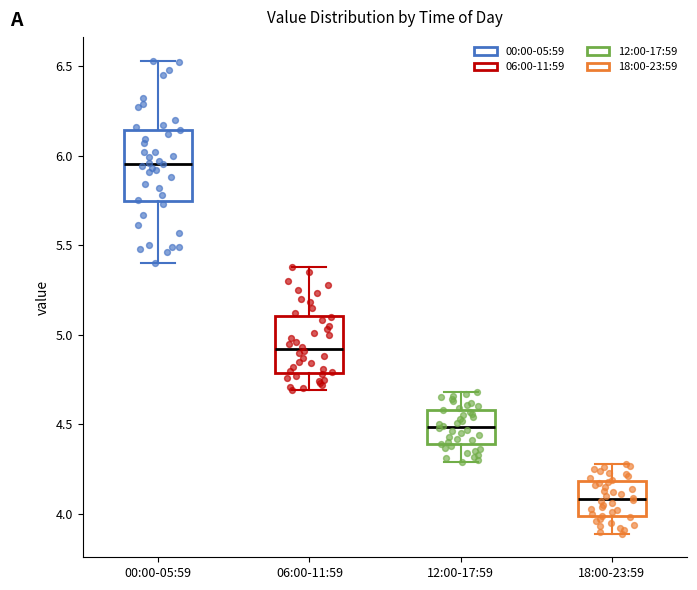

Reading left to right, read every box against the y-axis: the position of its median line, the range the box covers, and the ends of its whiskers. The values are not printed on the chart, so give them approximately, as read against the axis.

00:00-05:59: median 5.95, box 5.75 to 6.15, whiskers 5.40 to 6.55
06:00-11:59: median 4.90, box 4.80 to 5.10, whiskers 4.70 to 5.40
12:00-17:59: median 4.50, box 4.40 to 4.60, whiskers 4.30 to 4.70
18:00-23:59: median 4.10, box 4.00 to 4.20, whiskers 3.90 to 4.30